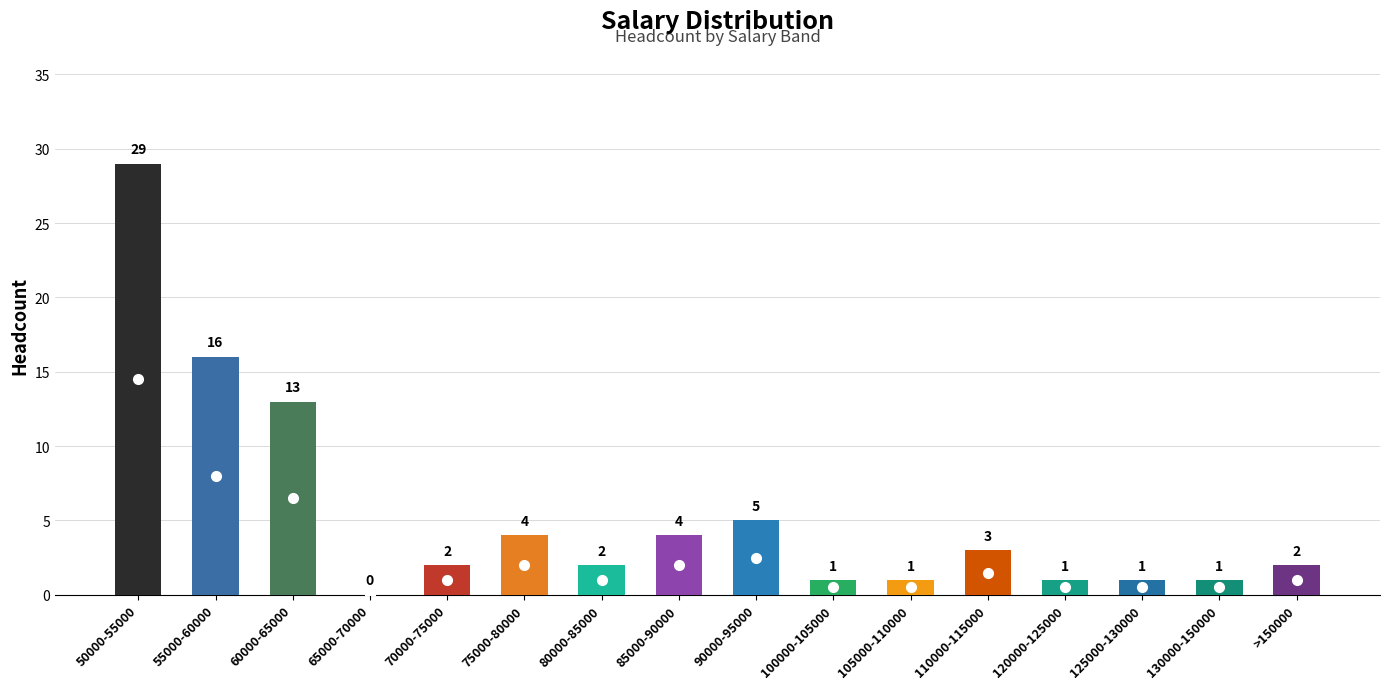

Reading right to left, extract all data points from this chart.

>150000=2	130000-150000=1	125000-130000=1	120000-125000=1	110000-115000=3	105000-110000=1	100000-105000=1	90000-95000=5	85000-90000=4	80000-85000=2	75000-80000=4	70000-75000=2	65000-70000=0	60000-65000=13	55000-60000=16	50000-55000=29